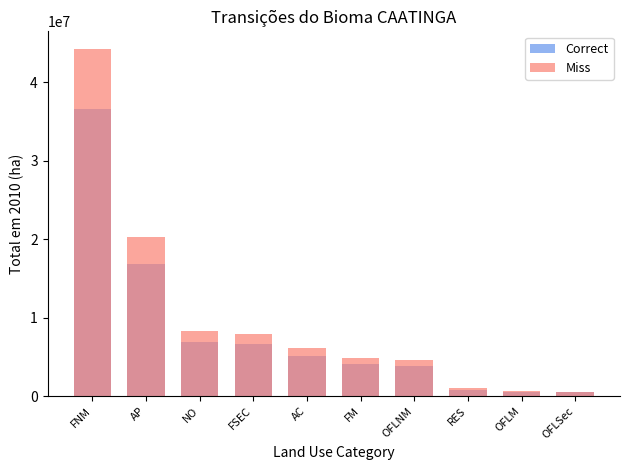

The value of Miss at FSEC is 7980000.0. True or false?

True